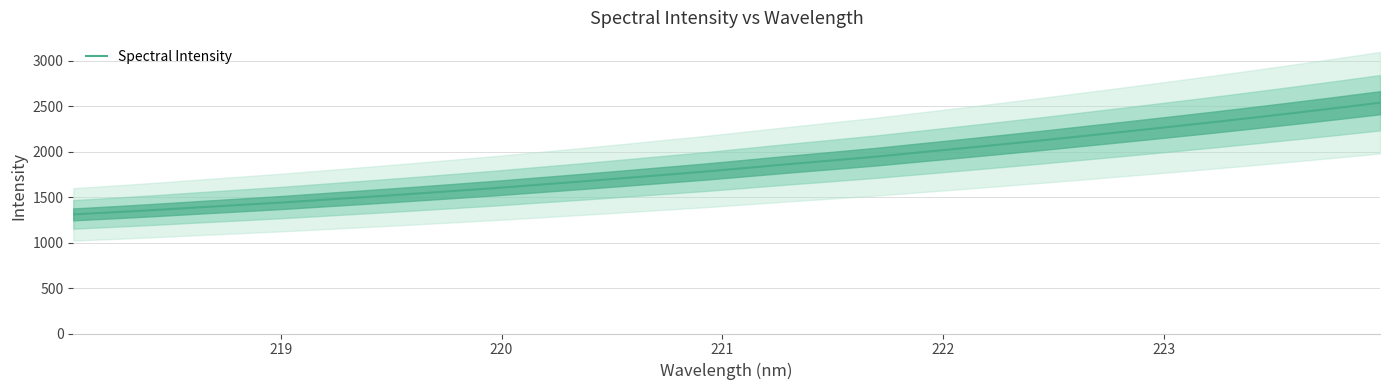

Count the number of data series in this chart.

1